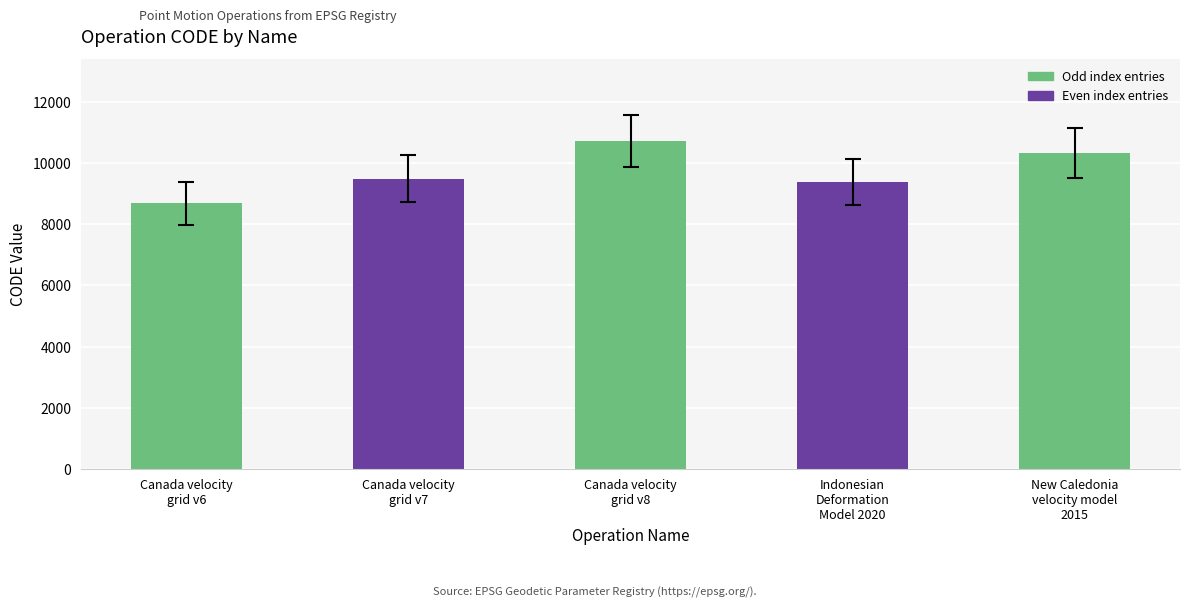

List the labels in order of value, largest first.

Canada velocity
grid v8, New Caledonia
velocity model
2015, Canada velocity
grid v7, Indonesian
Deformation
Model 2020, Canada velocity
grid v6